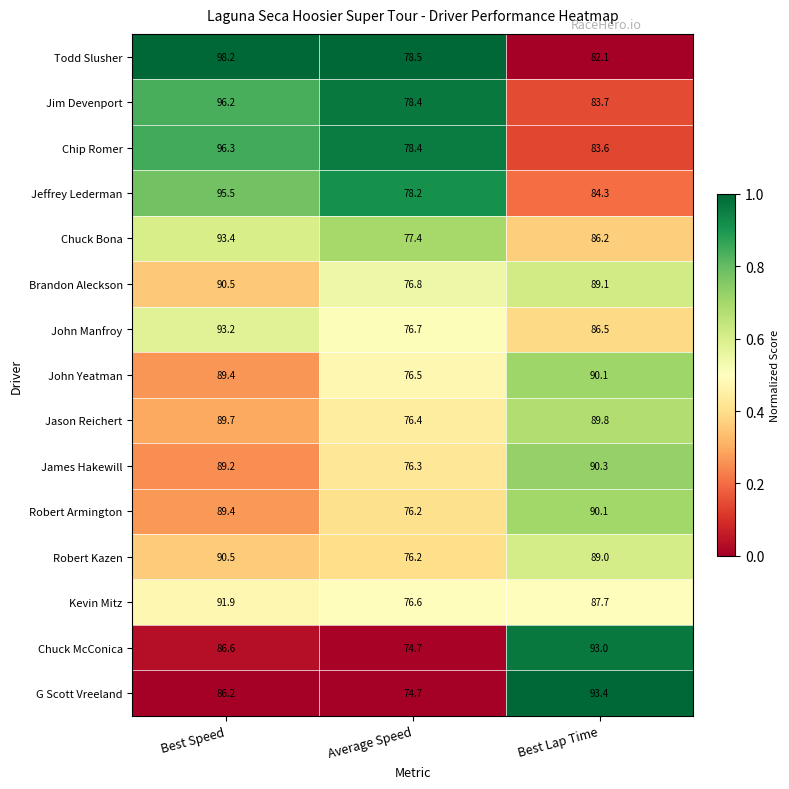

What is the difference between the maximum and minimum values in the Robert Kazen series?

14.3